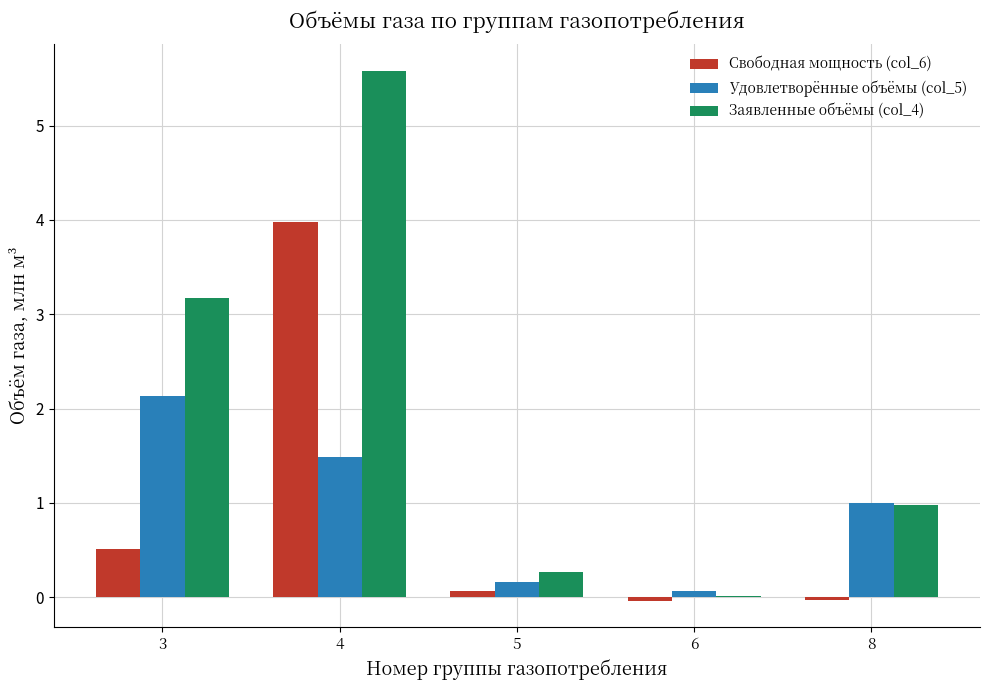

Which series has the widest spread of values?

Заявленные объёмы (col_4)